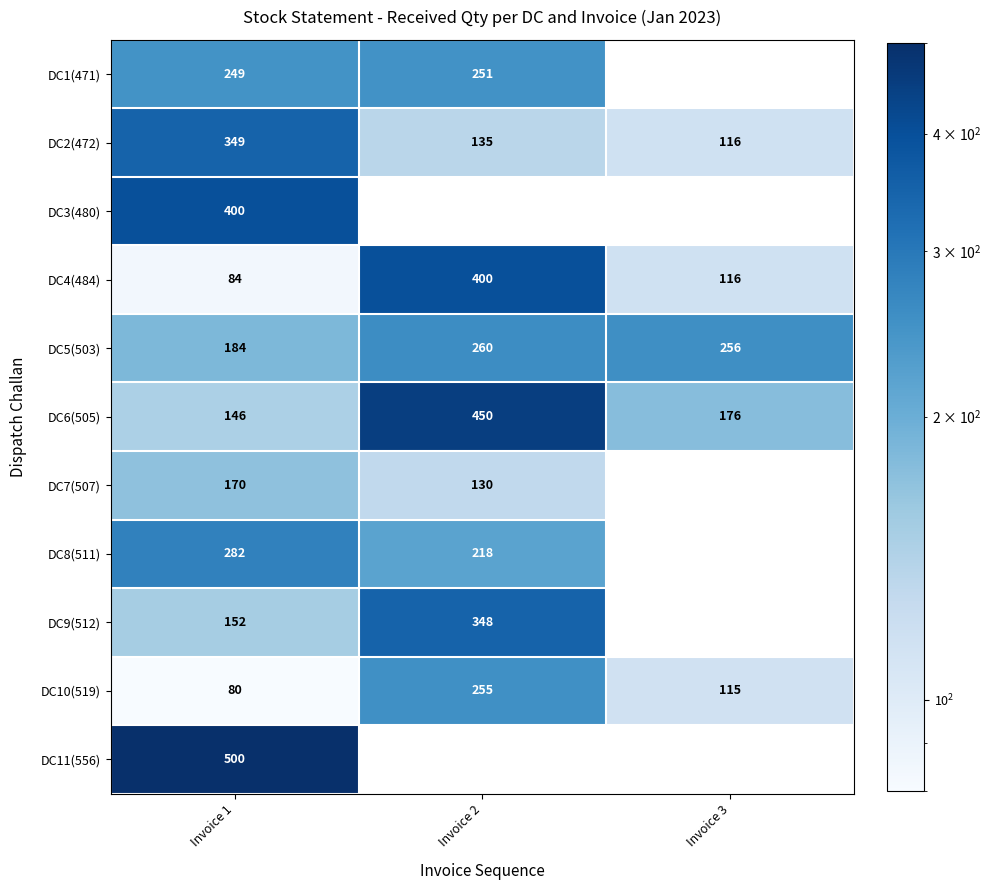

What is the spread (max minus min) of values at Invoice 1?

420